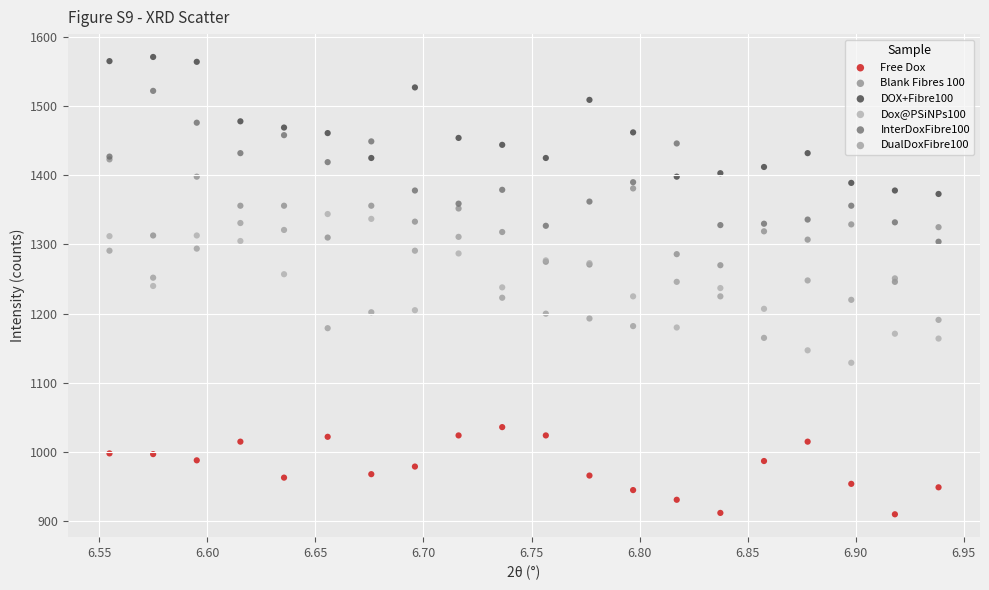

What are all the series names shown in the legend?

Free Dox, Blank Fibres 100, DOX+Fibre100, Dox@PSiNPs100, InterDoxFibre100, DualDoxFibre100